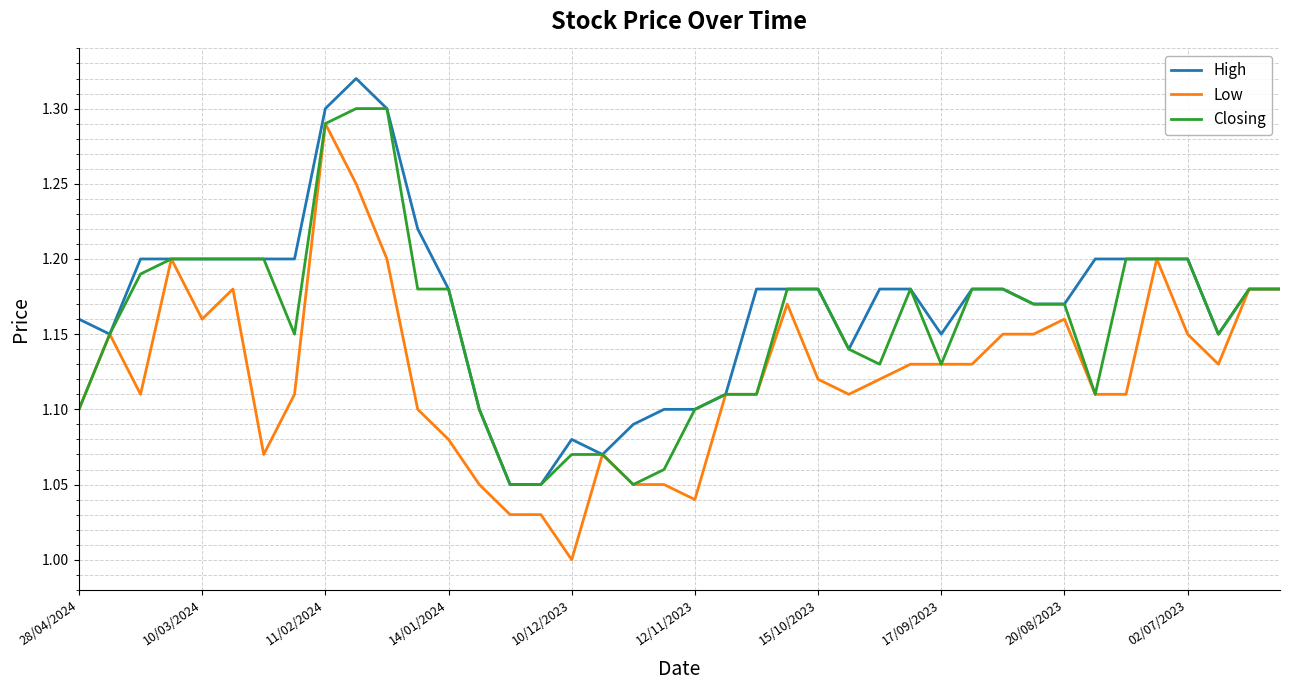

Which series has the widest spread of values?

Low